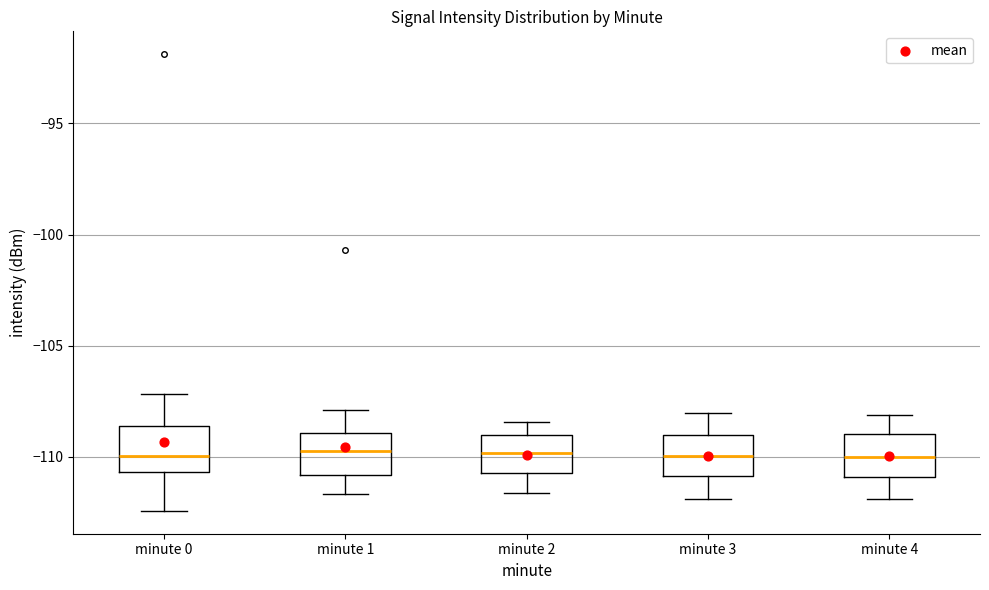

Reading left to right, transcribe this box plot: for each box, give where its median line is, the range the box spans, and where its two whiskers end, as read against the y-axis. The values are not printed on the chart, so give them approximately, as read against the axis.

minute 0: median -110.0, box -110.5 to -108.5, whiskers -112.5 to -107.0
minute 1: median -109.5, box -111.0 to -109.0, whiskers -111.5 to -108.0
minute 2: median -110.0, box -110.5 to -109.0, whiskers -111.5 to -108.5
minute 3: median -110.0, box -111.0 to -109.0, whiskers -112.0 to -108.0
minute 4: median -110.0, box -111.0 to -109.0, whiskers -112.0 to -108.0